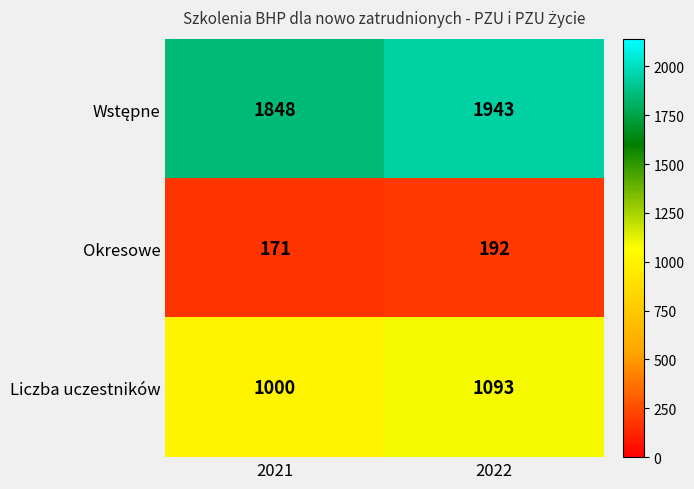

What is the difference between the Liczba uczestników values at 2021 and 2022?

93